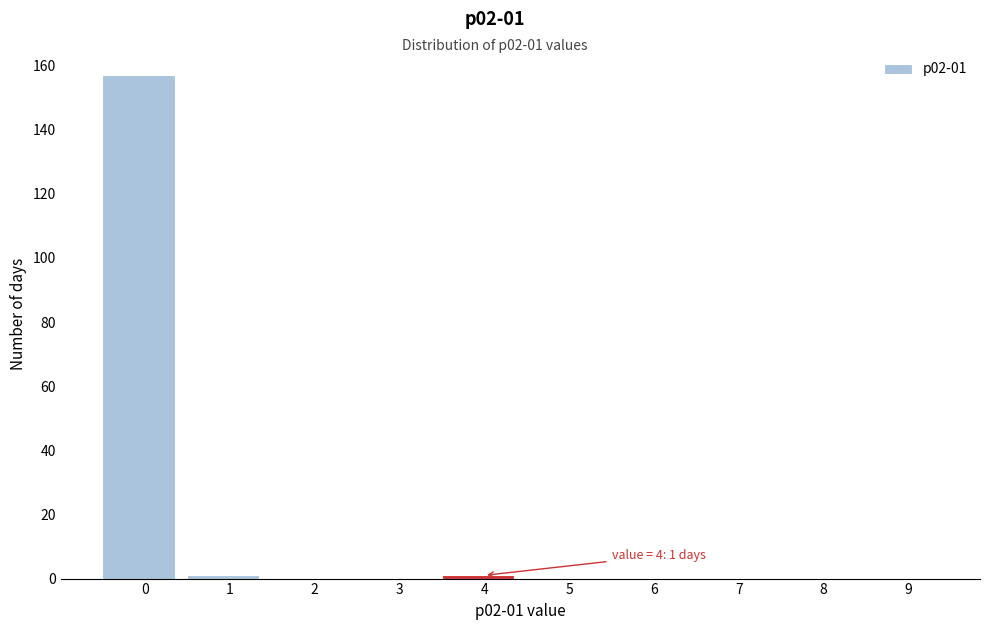

Reading left to right, what are all the values shown in this chart?

0=157	1=1	2=0	3=0	4=1	5=0	6=0	7=0	8=0	9=0